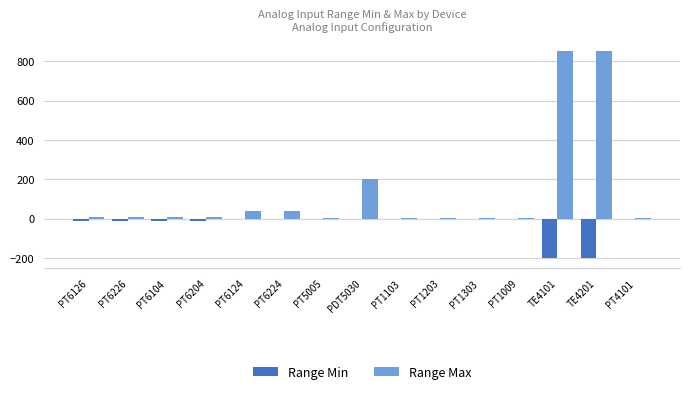

Between PT6226 and TE4101, which series saw the biggest shift?

Range Max